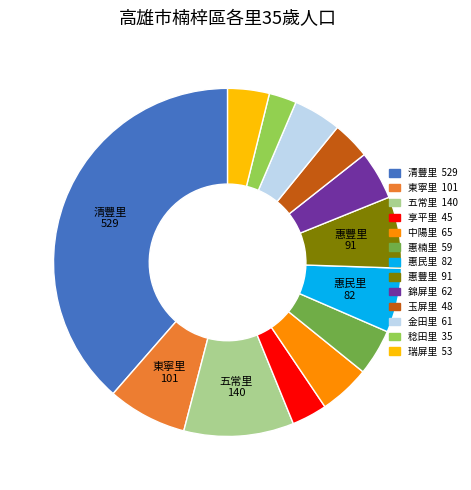

Combined, do 東寧里 and 稔田里 account for over 50%?

No